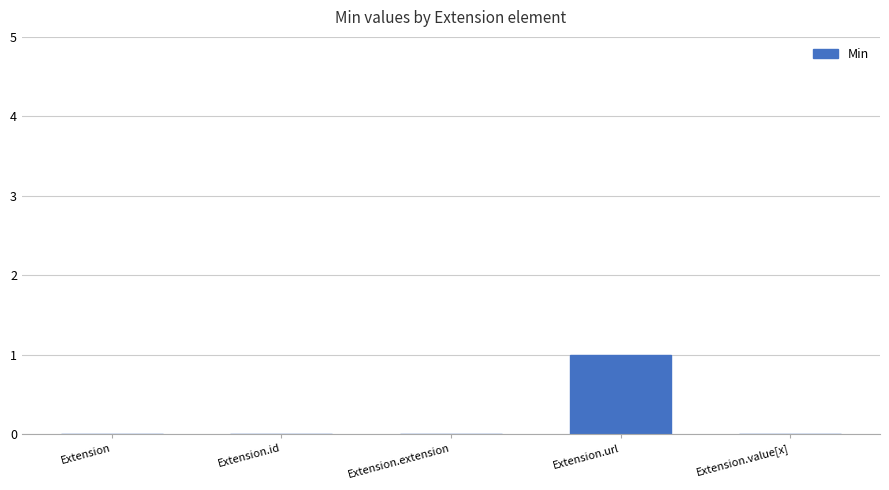

What is the sum of all values?

1